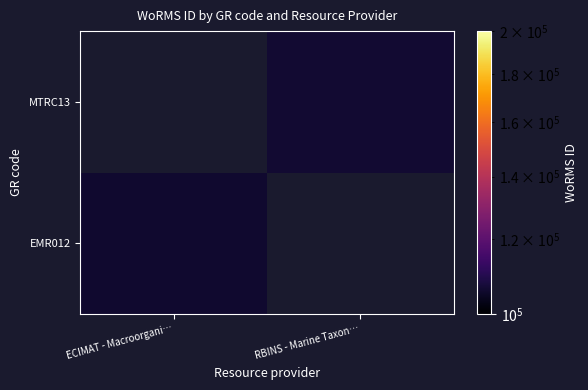

Rank the series by their maximum value, from highest to lowest.

EMR012, MTRC13